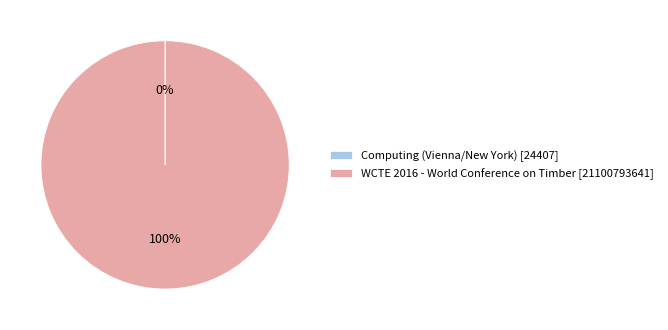

What percentage is the WCTE 2016 - World Conference on Timber slice, to the nearest percent?

100%